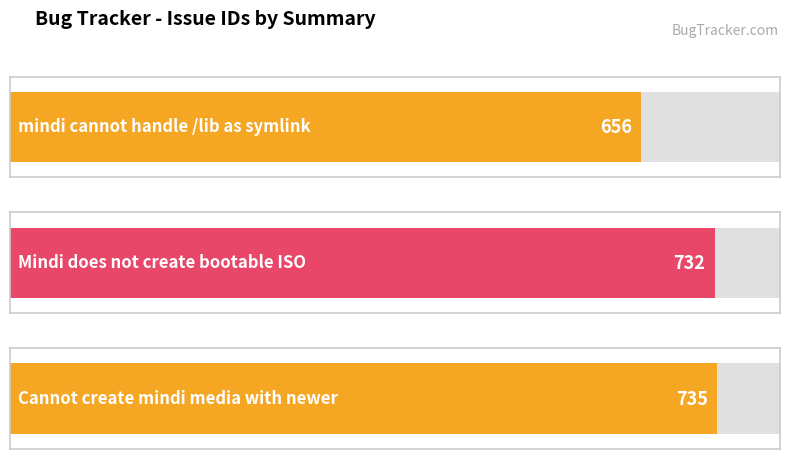

What value does the data have at Mindi does not create bootable ISO?

732